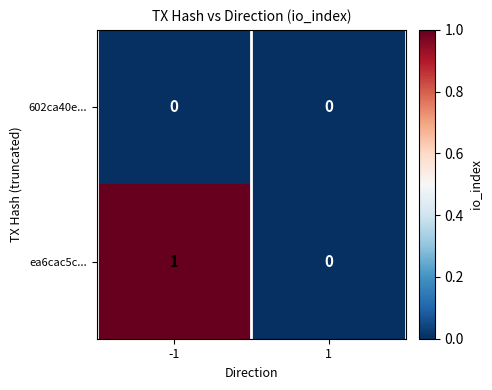

The value of ea6cac5c... at 1 is 1. True or false?

False